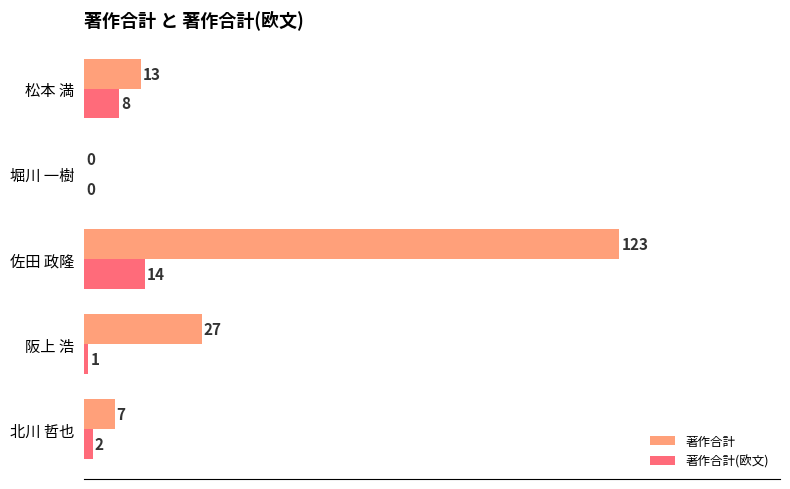

What is the sum of all 著作合計 values?

170